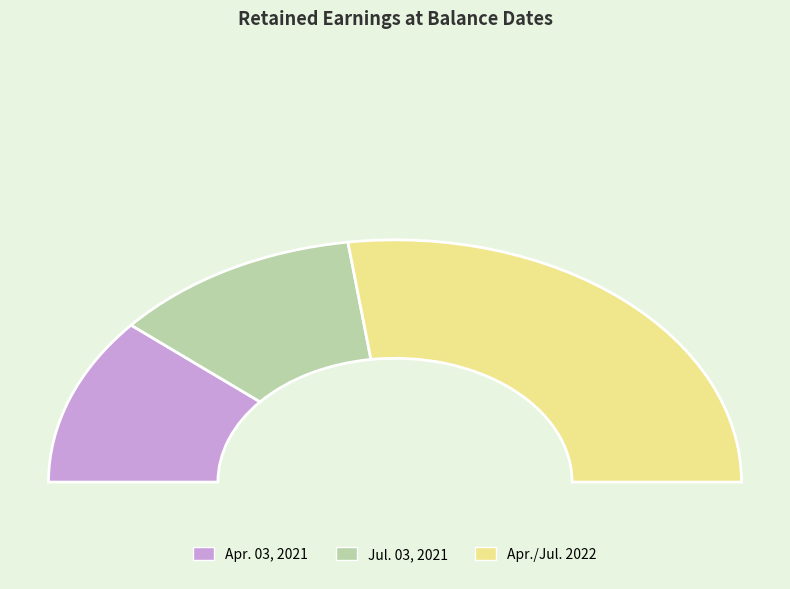

Count the number of slices in the pie.

4